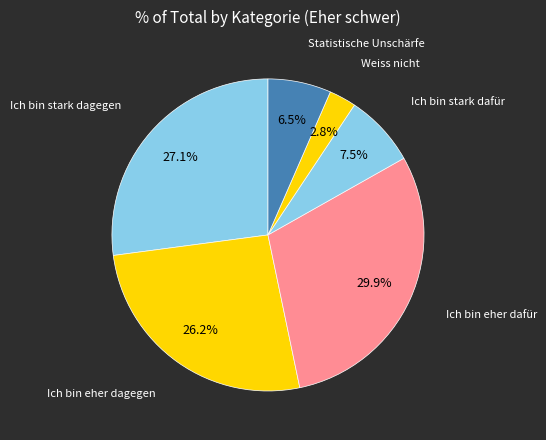

What is the largest slice in the pie chart?

Ich bin eher dafür